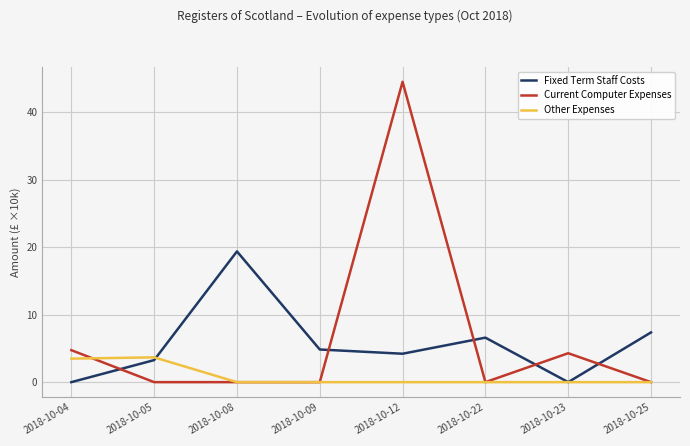

What is the greatest value displayed?

44.5